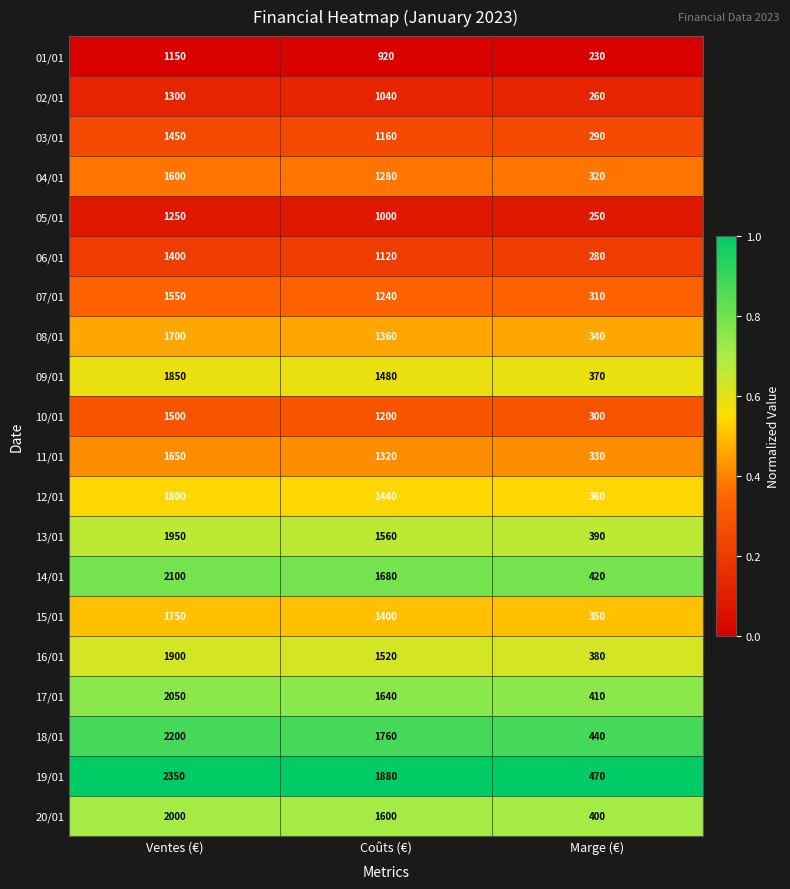

Rank the series by their maximum value, from lowest to highest.

01/01, 05/01, 02/01, 06/01, 03/01, 10/01, 07/01, 04/01, 11/01, 08/01, 15/01, 12/01, 09/01, 16/01, 13/01, 20/01, 17/01, 14/01, 18/01, 19/01